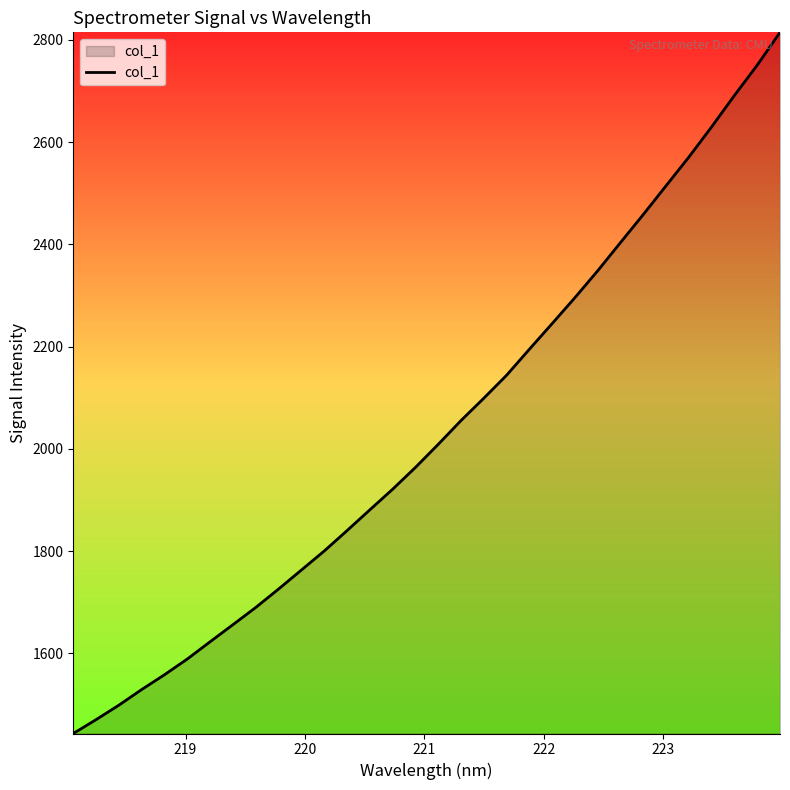

What is the maximum value shown in the chart?

2814.9